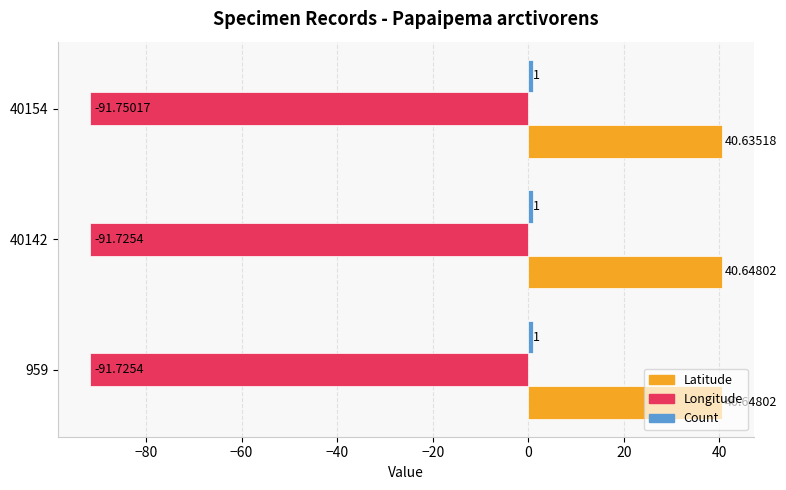

Which series has the largest total across all categories?

Latitude